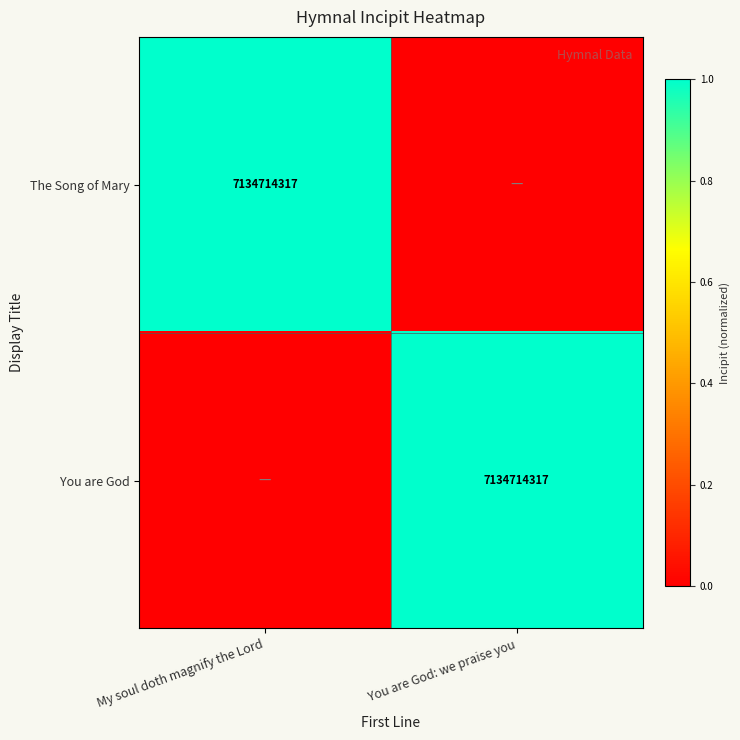

Is it true that You are God equals 3742196633 at You are God: we praise you?

False